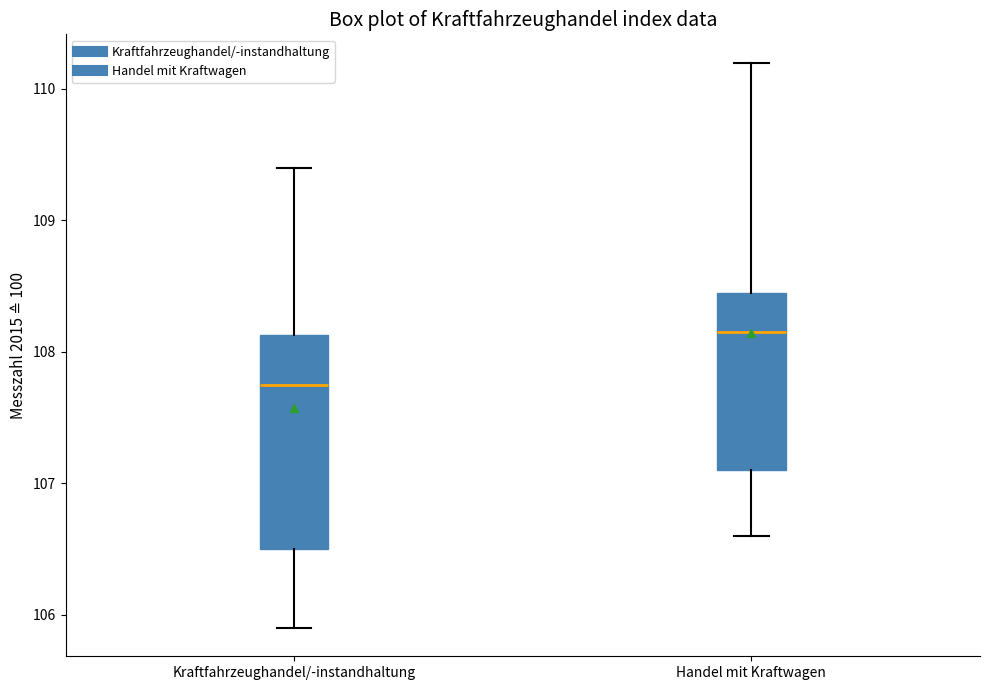

Comparing the boxes themselves (not the whiskers), which one is the tallest?

Kraftfahrzeughandel/-instandhaltung